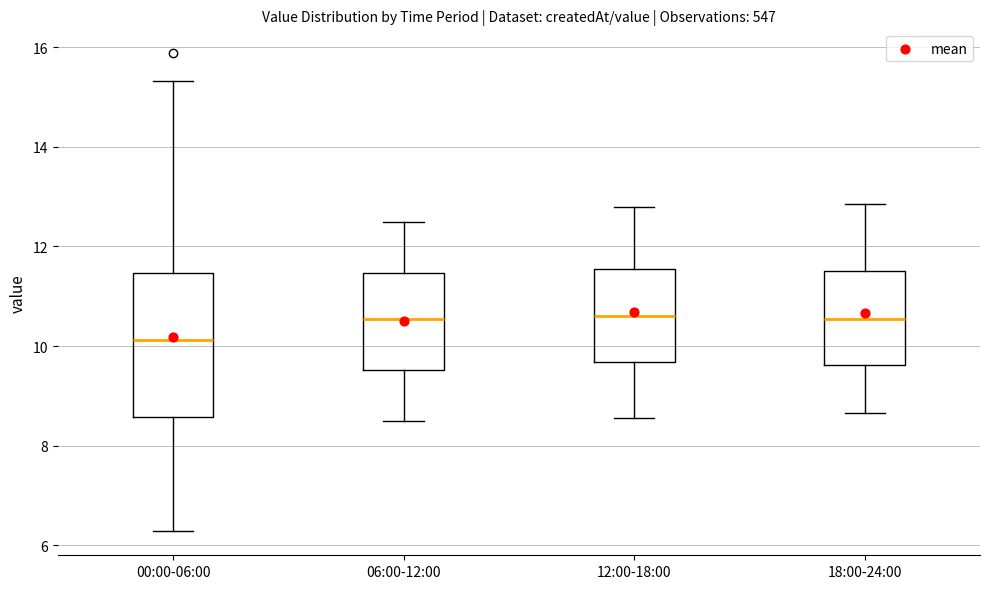

Where does the lower whisker of the box for 06:00-12:00 end on the y-axis? The values are not printed on the chart, so give them approximately, as read against the axis.

8.6